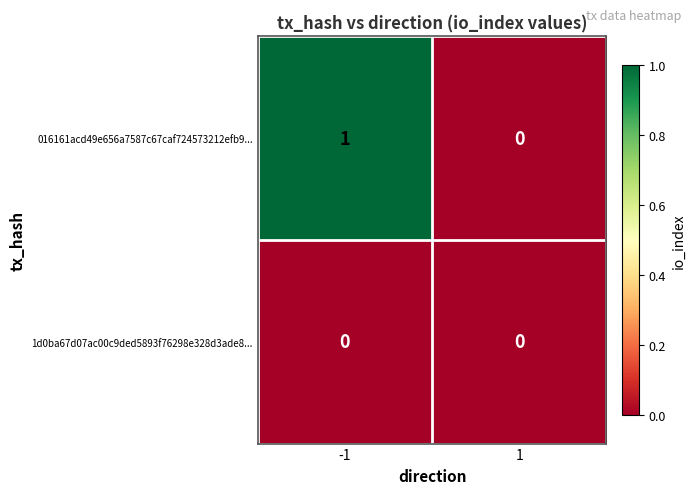

Is the value of 016161acd49e656a7587c67caf724573212efb9... at -1 greater than the value of 1d0ba67d07ac00c9ded5893f76298e328d3ade8... at 1?

Yes